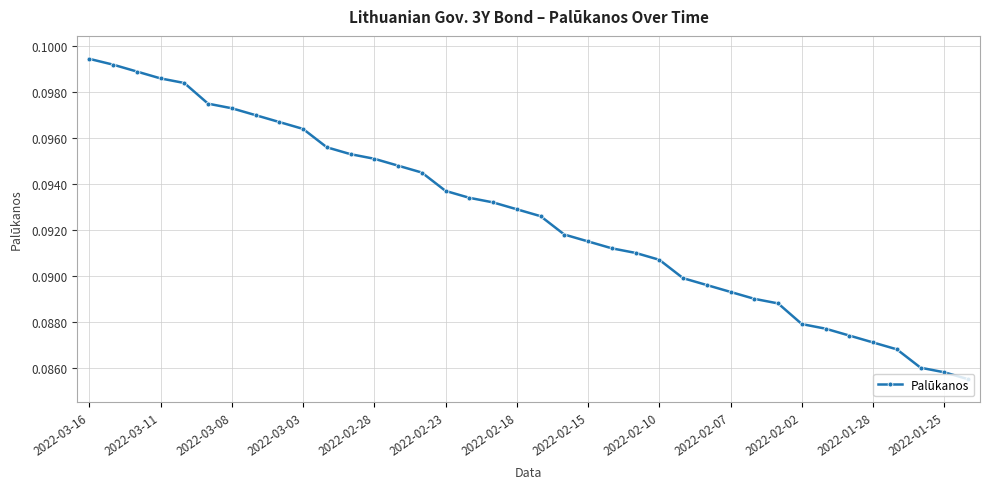

How many lines are shown in the chart?

1